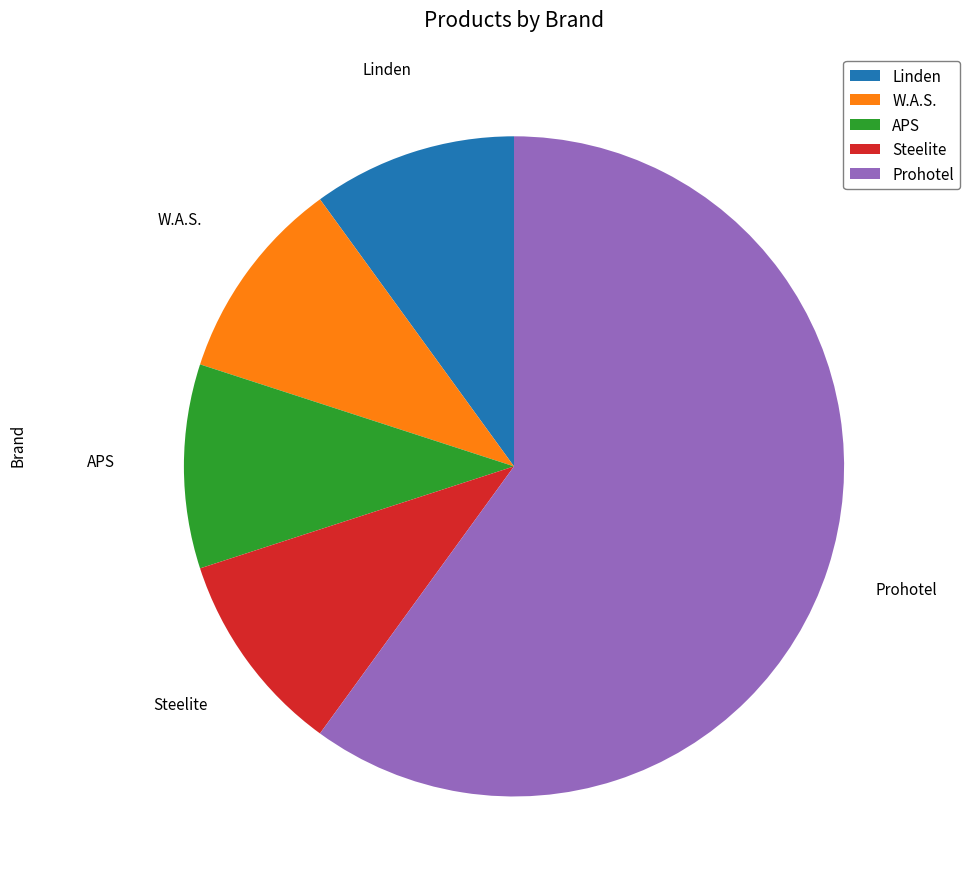

Between Prohotel and Steelite, which is larger?

Prohotel